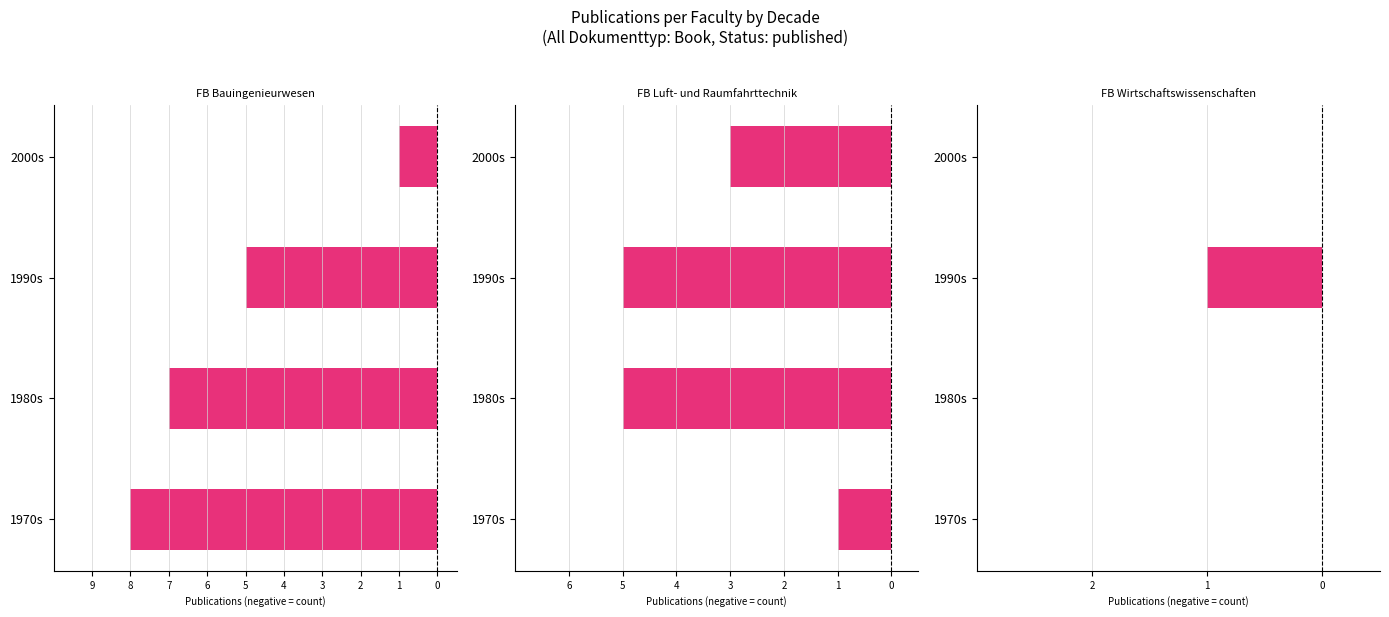

How many data points in Fachbereich Bauingenieurwesen are less than -5?

2